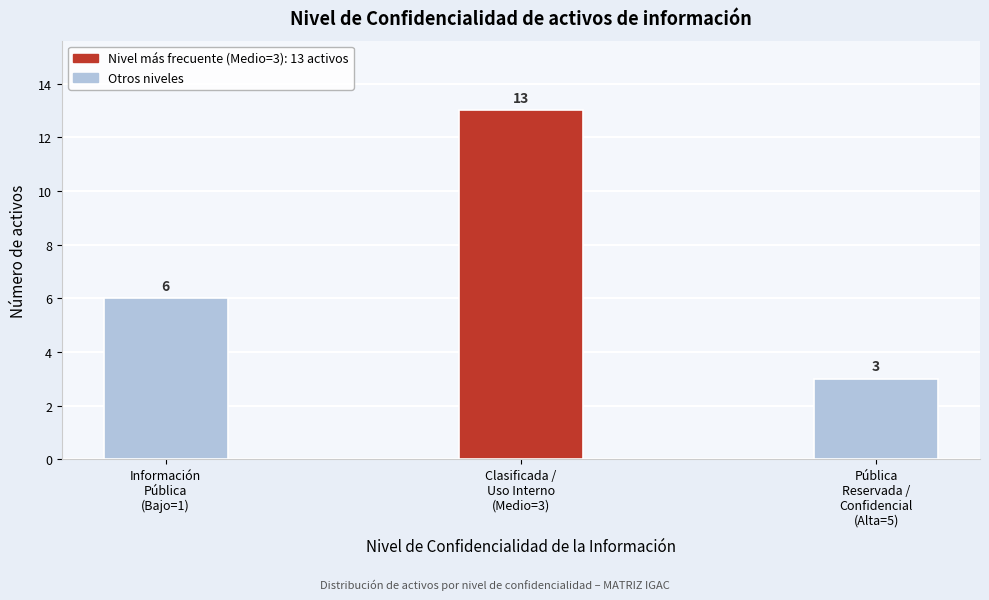

Reading left to right, transcribe all the data shown in this chart.

6	13	3